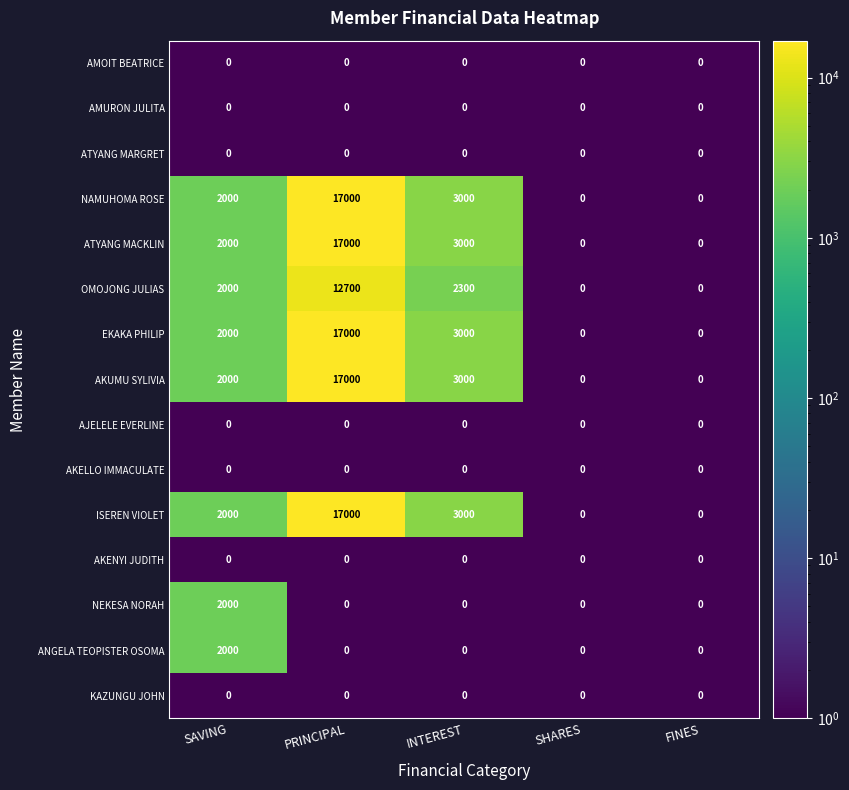

At which category does the chart reach its peak across all series?

PRINCIPAL